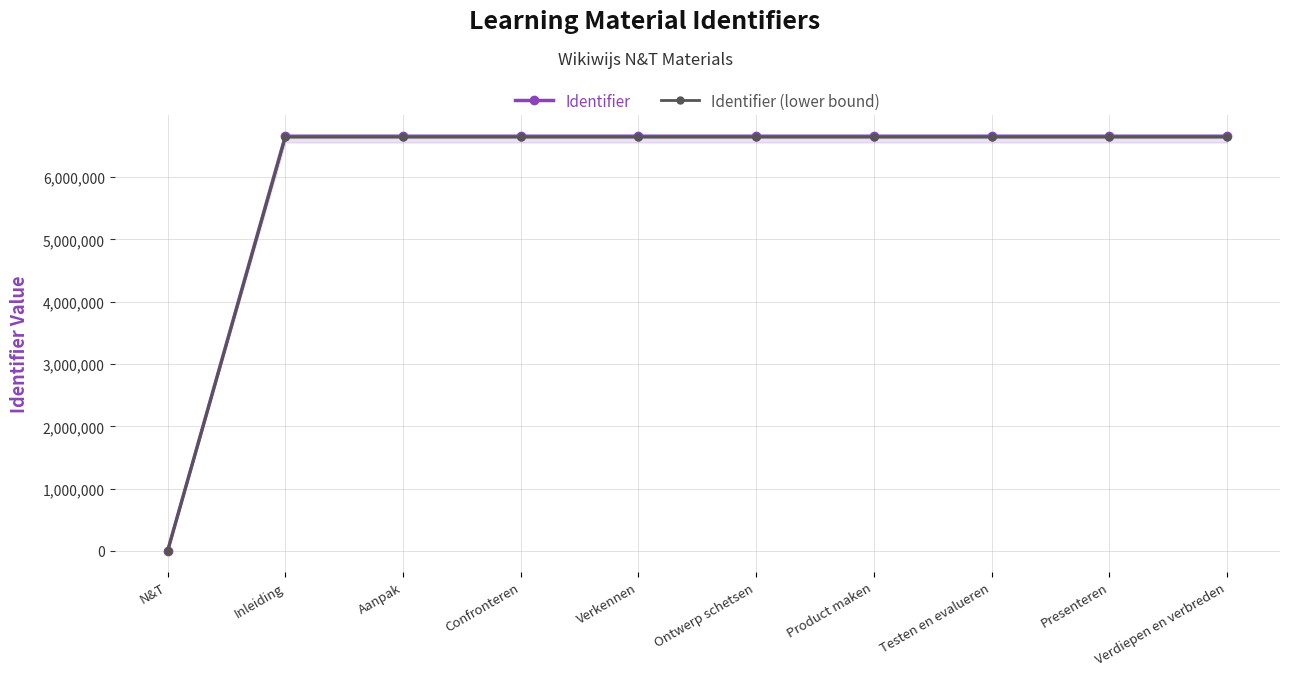

True or false: Identifier and Identifier (lower bound) intersect in this chart.

False